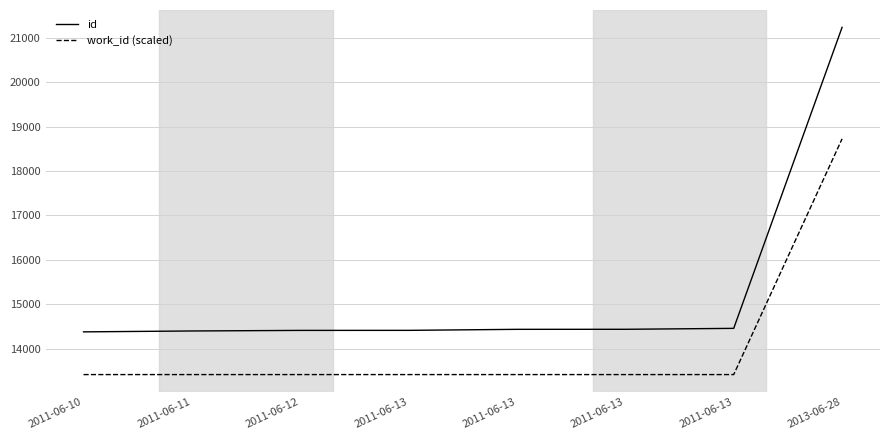

What is the label of the 3rd point from the left?

2011-06-12